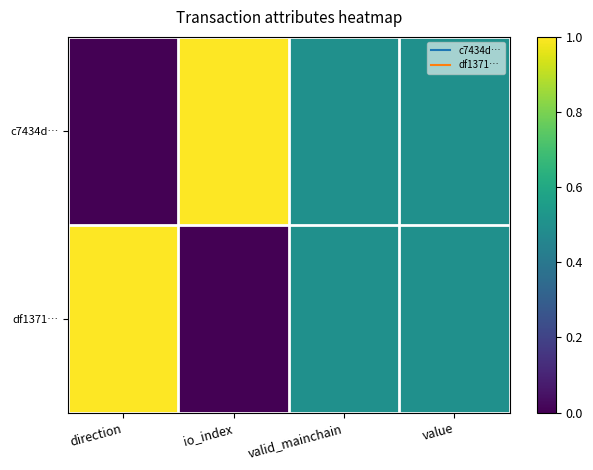

Rank the series at valid_mainchain from lowest to highest value.

c7434d…, df1371…